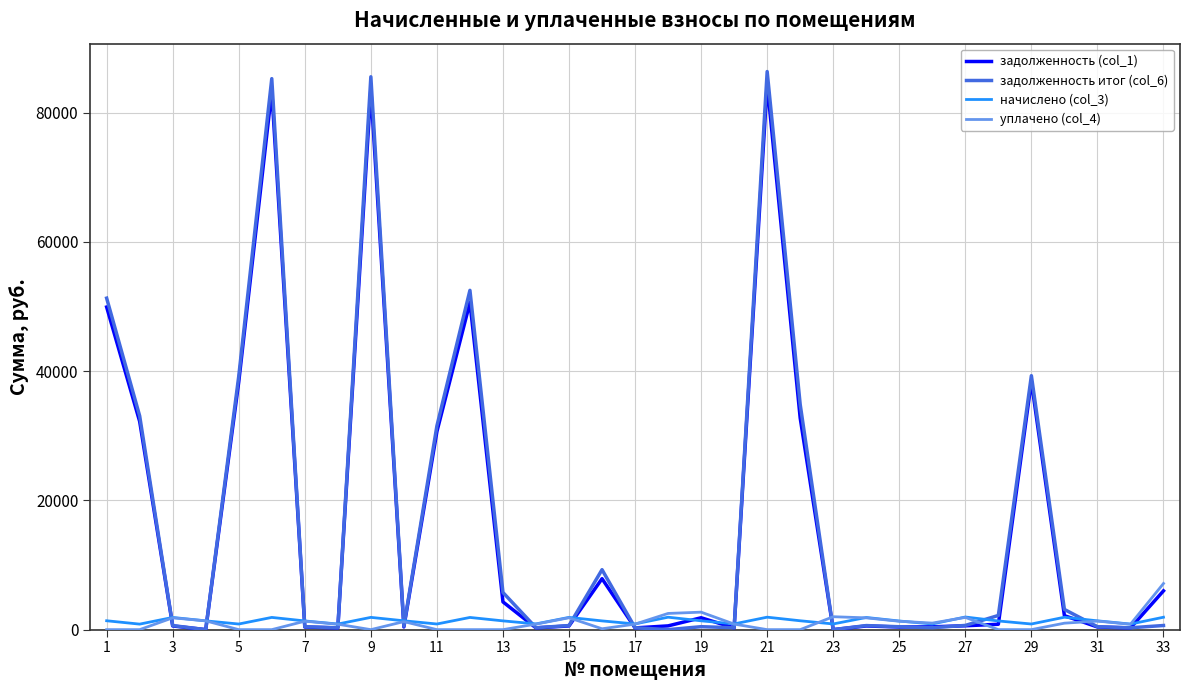

Which series has the widest spread of values?

задолженность итог (col_6)